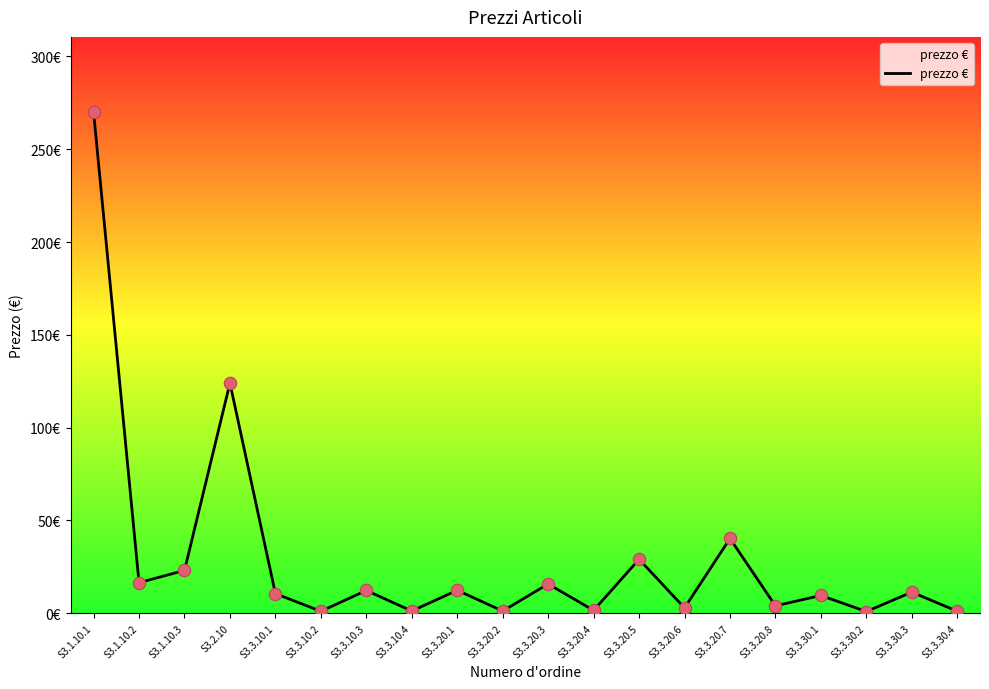

What is the change in value from S3.3.20.7 to S3.3.30.3?

-28.9